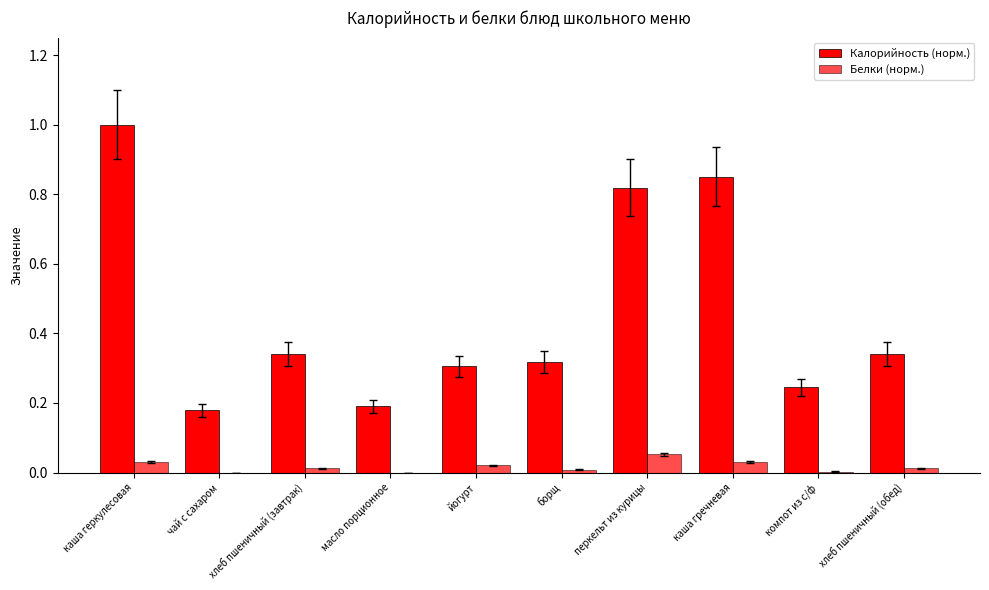

At how many categories does at least one series exceed 0?

10